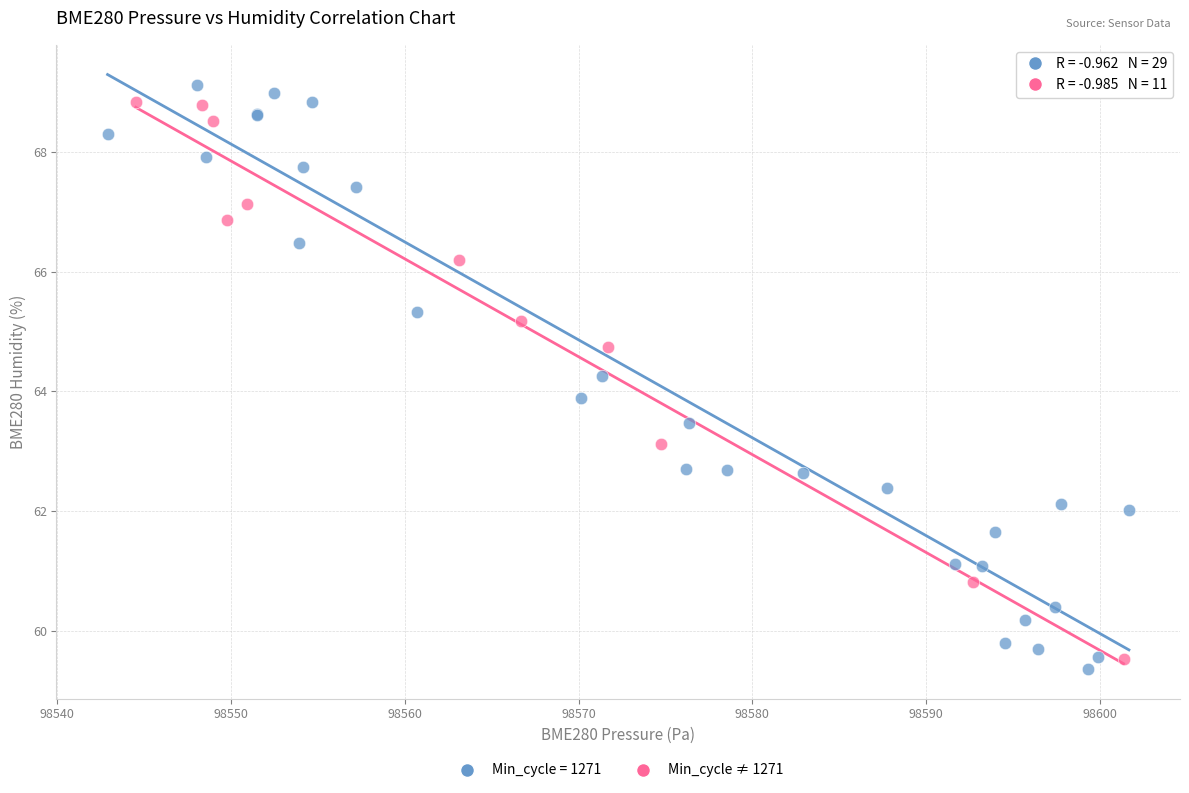

Which series has the widest spread of Y values?

Min_cycle = 1271